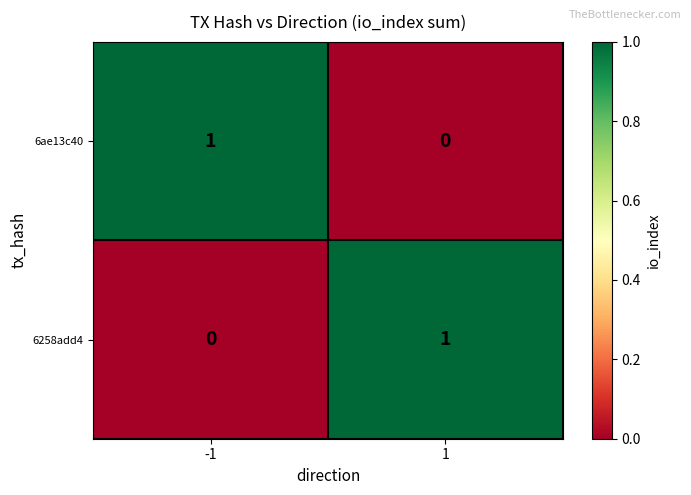

Rank the categories by 6258add4 value from lowest to highest.

-1, 1